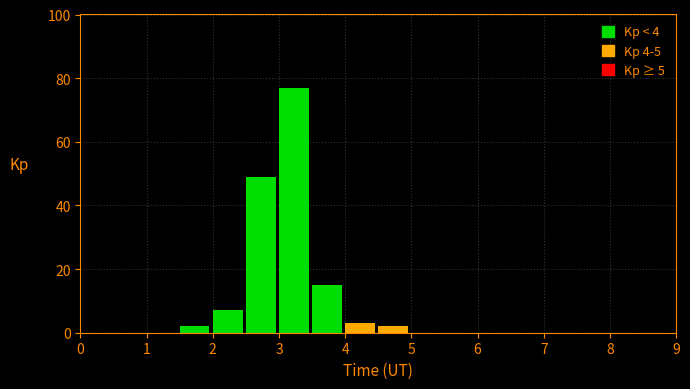

Reading left to right, list every bar in this chart as the range it spans on the x-axis followed by its height. The values are not printed on the chart, so give them approximately, as read against the axis.

0.0 to 0.5: 0
0.5 to 1.0: 0
1.0 to 1.5: 0
1.5 to 2.0: 2
2.0 to 2.5: 8
2.5 to 3.0: 50
3.0 to 3.5: 78
3.5 to 4.0: 16
4.0 to 4.5: 4
4.5 to 5.0: 2
5.0 to 5.5: 0
5.5 to 6.0: 0
6.0 to 6.5: 0
6.5 to 7.0: 0
7.0 to 7.5: 0
7.5 to 8.0: 0
8.0 to 8.5: 0
8.5 to 9.0: 0